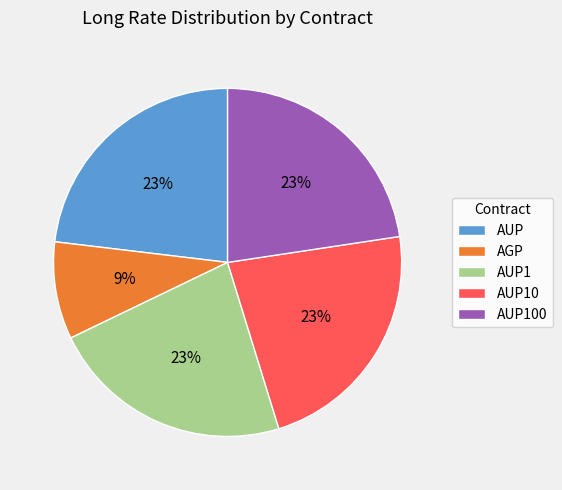

How many slices are in this pie chart?

5